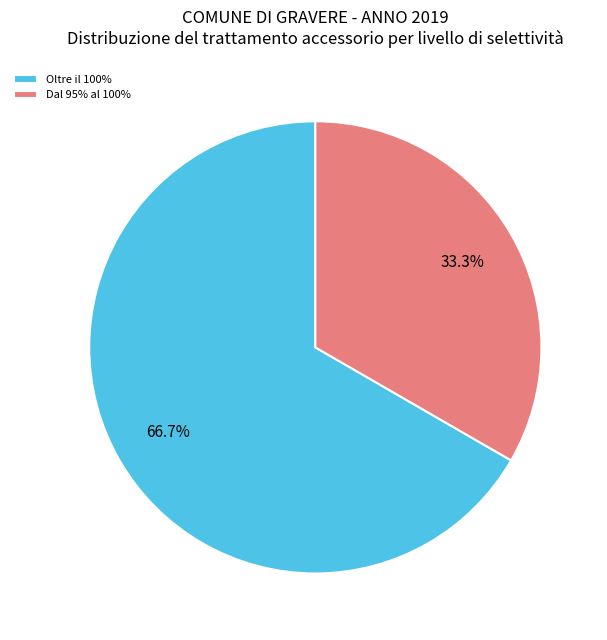

Is Oltre il 100% the majority of the pie?

Yes